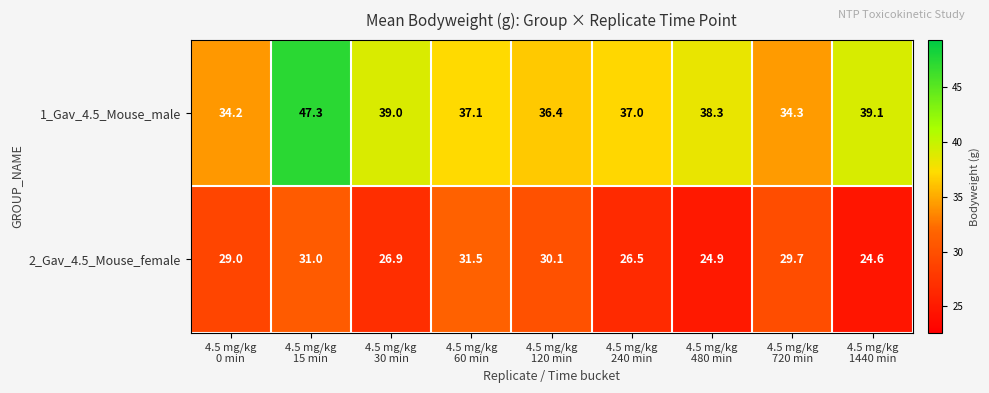

What is the smallest value displayed?

24.6